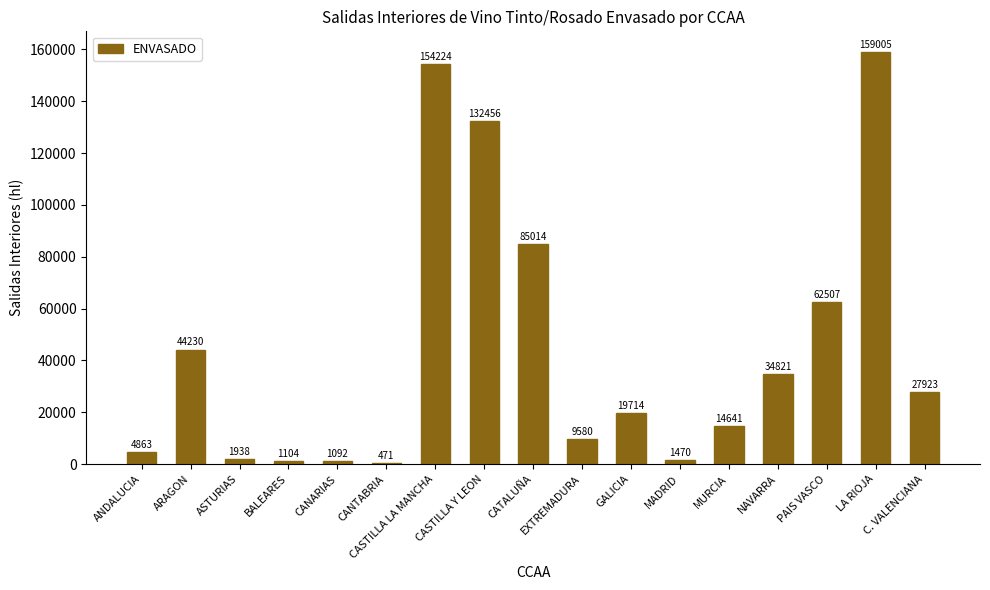

Reading right to left, extract all data points from this chart.

C. VALENCIANA=27923	LA RIOJA=159005	PAIS VASCO=62507	NAVARRA=34821	MURCIA=14641	MADRID=1470	GALICIA=19714	EXTREMADURA=9580	CATALUÑA=85014	CASTILLA Y LEON=132456	CASTILLA LA MANCHA=154224	CANTABRIA=471	CANARIAS=1092	BALEARES=1104	ASTURIAS=1938	ARAGON=44230	ANDALUCIA=4863